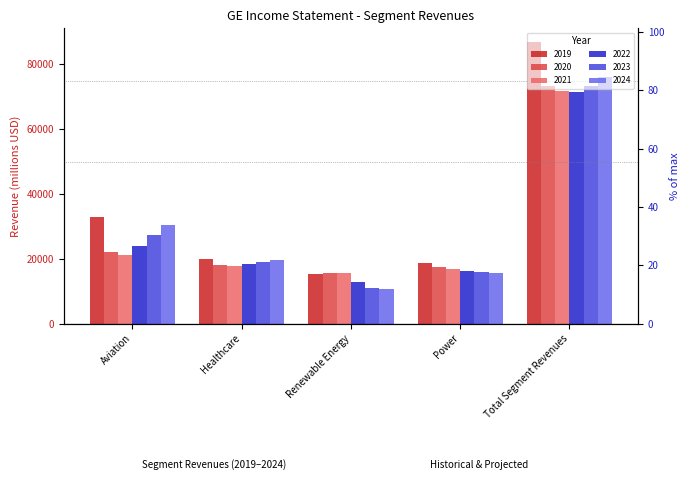

At Aviation, list the series in order from largest to smallest.

2019, 2024, 2023, 2022, 2020, 2021